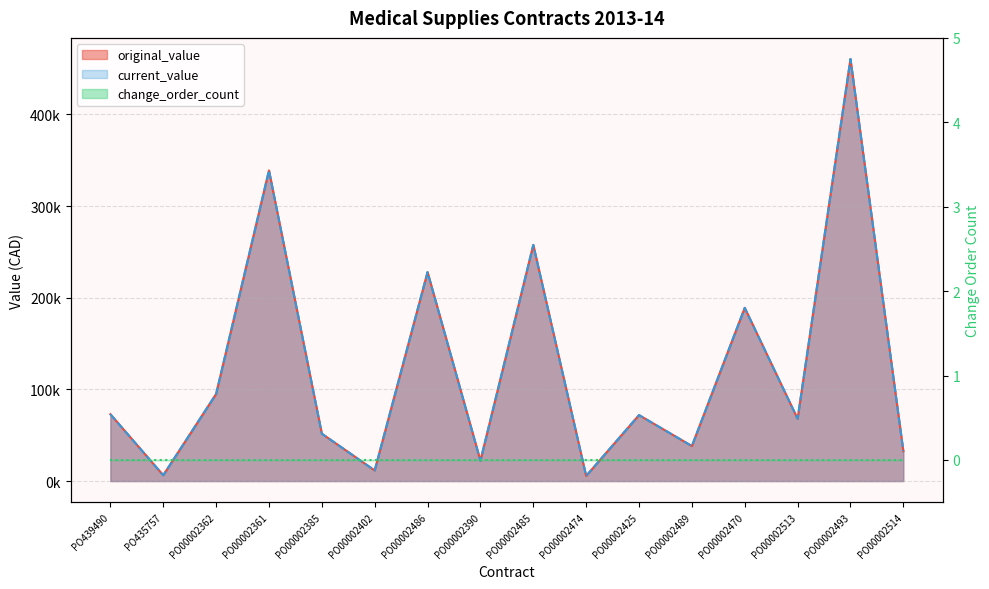

True or false: current_value and original_value intersect in this chart.

False